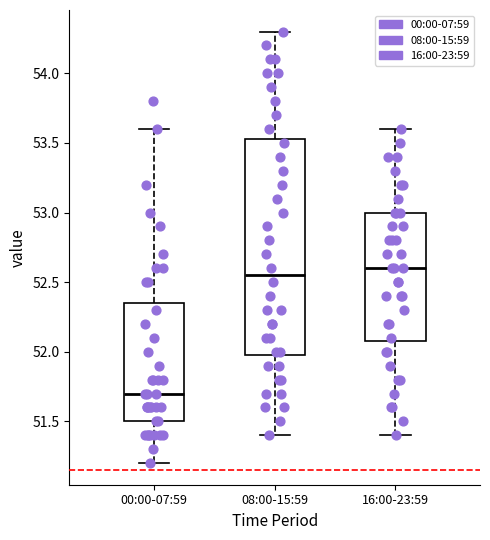

Where is the upper edge of the box for 00:00-07:59 on the y-axis? The values are not printed on the chart, so give them approximately, as read against the axis.

52.35